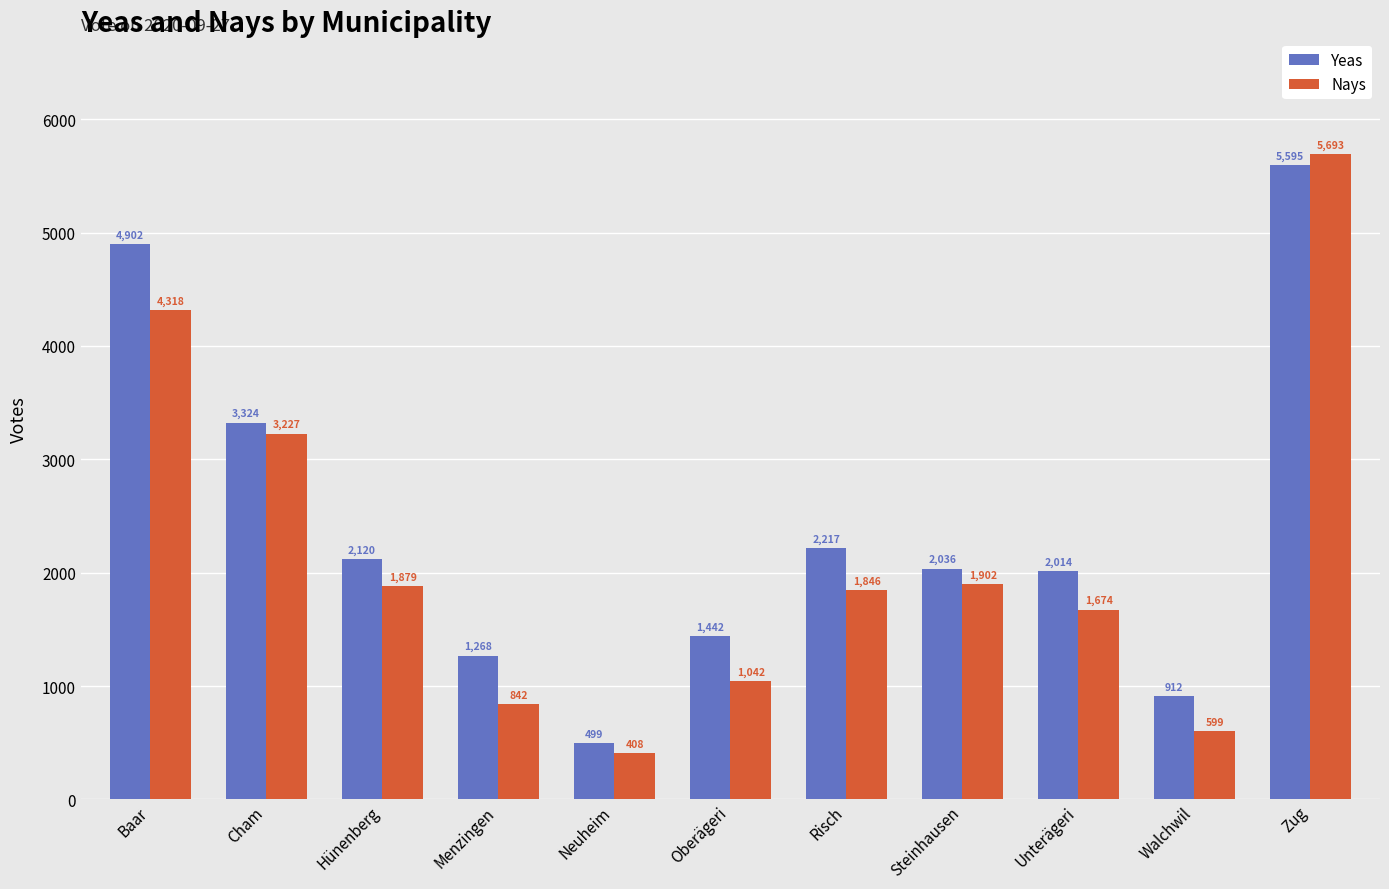

Does the chart contain any negative values?

No